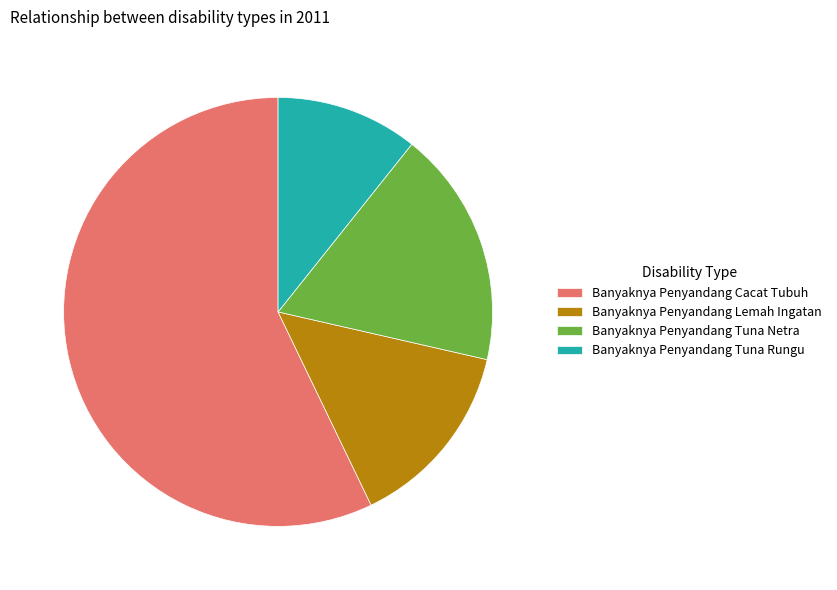

Does any single category account for the majority?

Yes